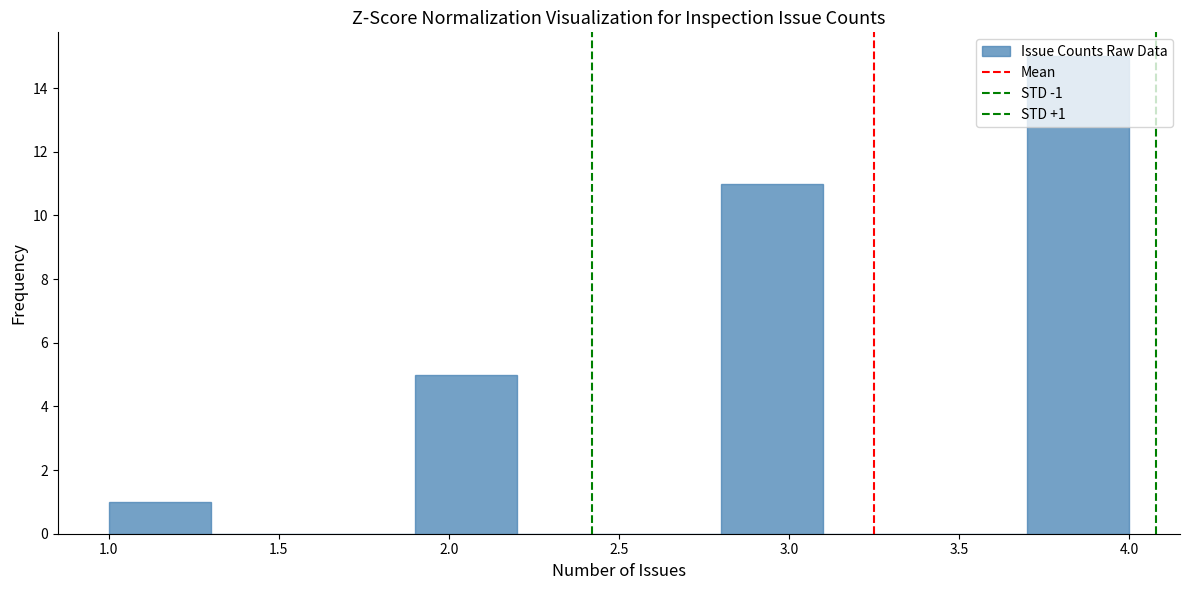

Which range on the x-axis has the tallest bar?

3.7 to 4.0